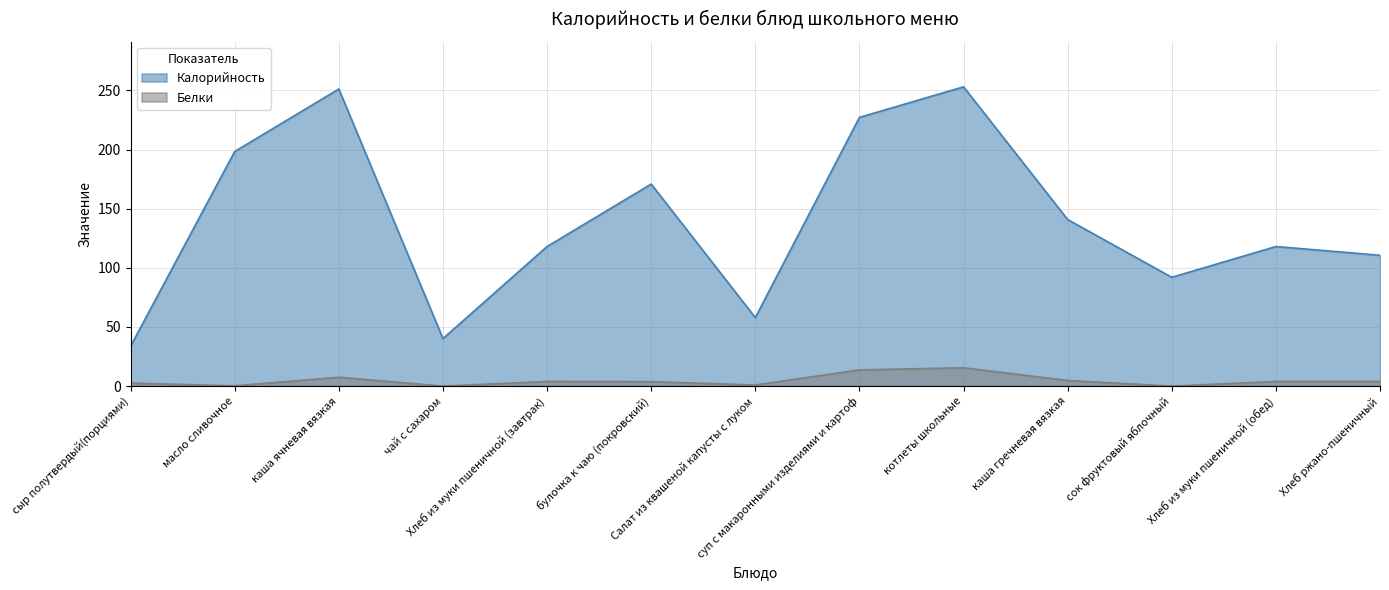

What is the difference between the maximum and second lowest values in the Белки series?

15.5